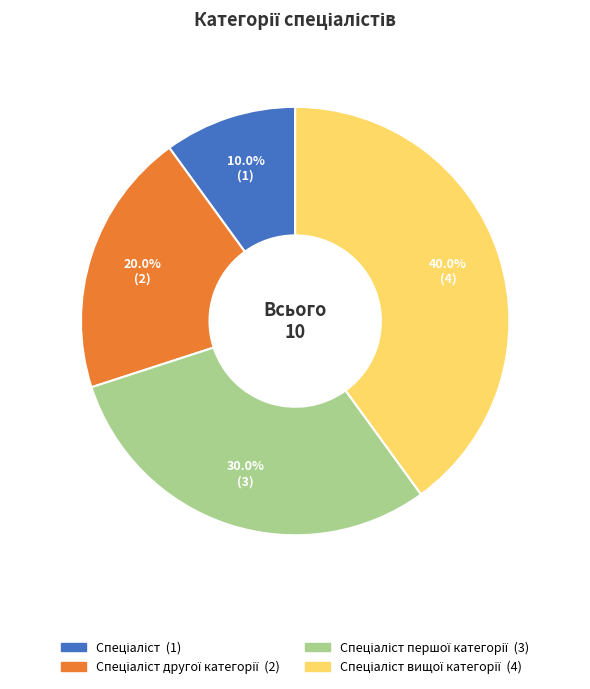

Is there any slice that represents more than half of the pie?

No